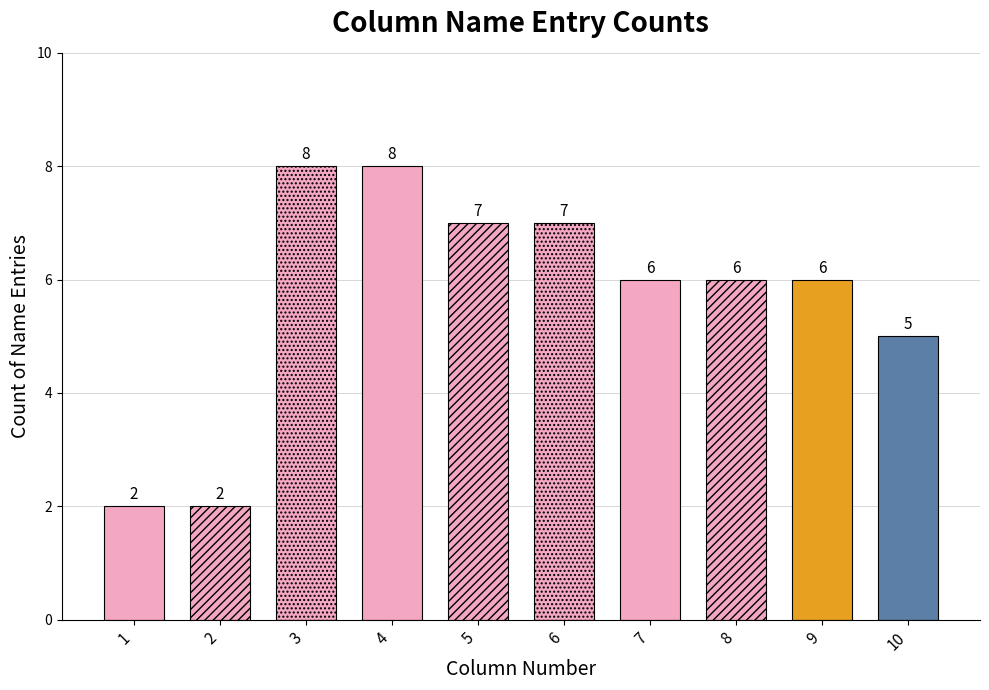

Reading left to right, transcribe all the data shown in this chart.

col_1=2	col_2=2	col_3=8	col_4=8	col_5=7	col_6=7	col_7=6	col_8=6	col_9=6	col_10=5